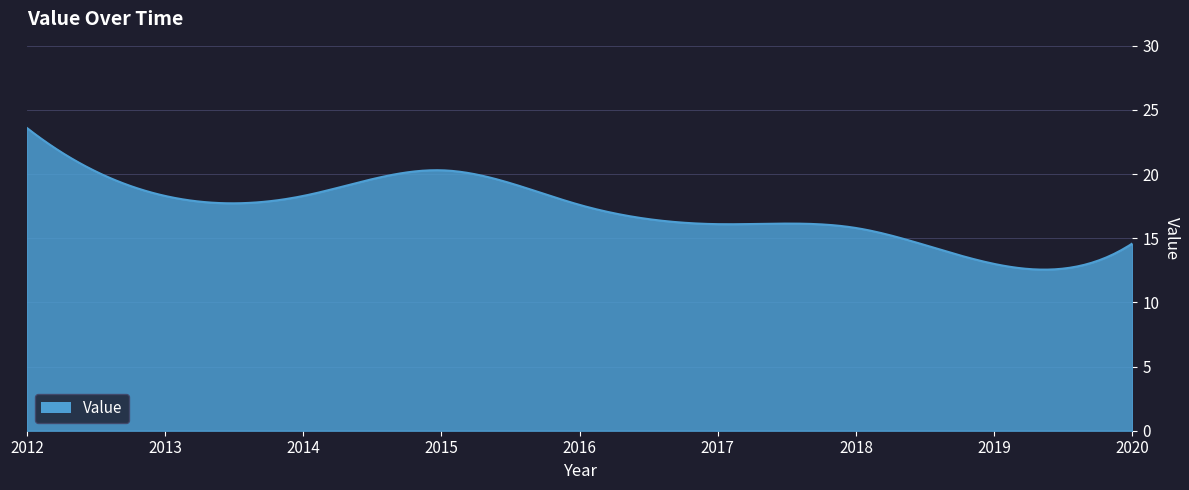

What is the smallest value displayed?

12.6